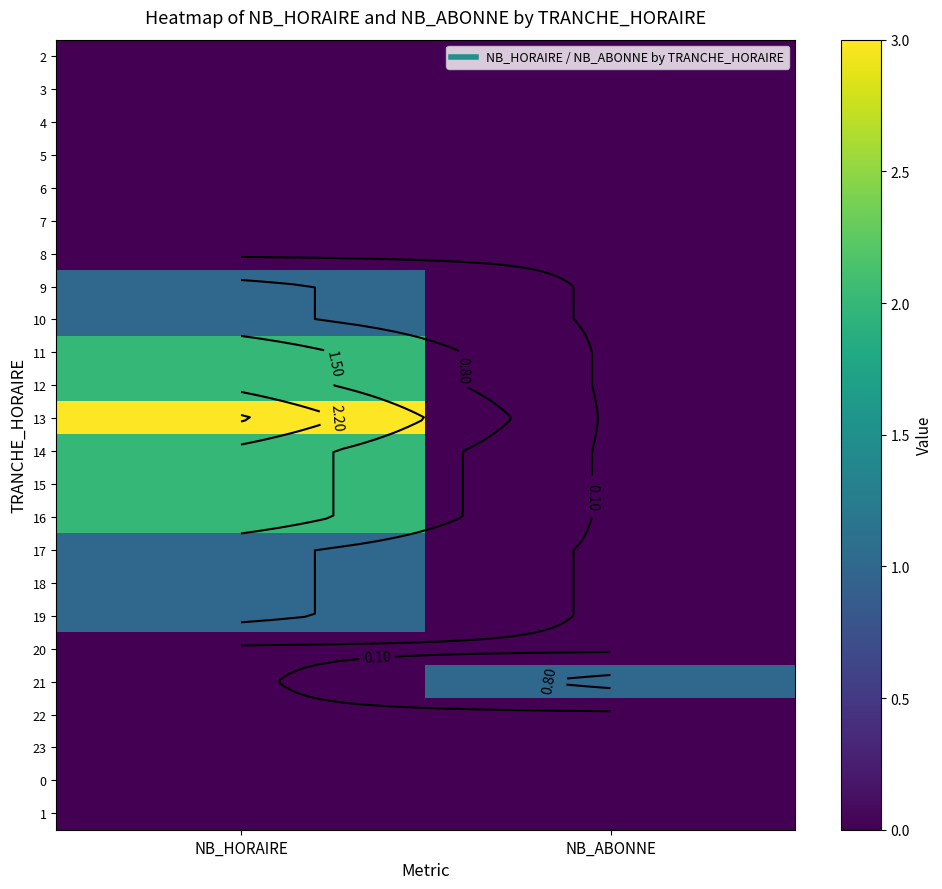

Rank the categories by 10 value from lowest to highest.

NB_ABONNE, NB_HORAIRE